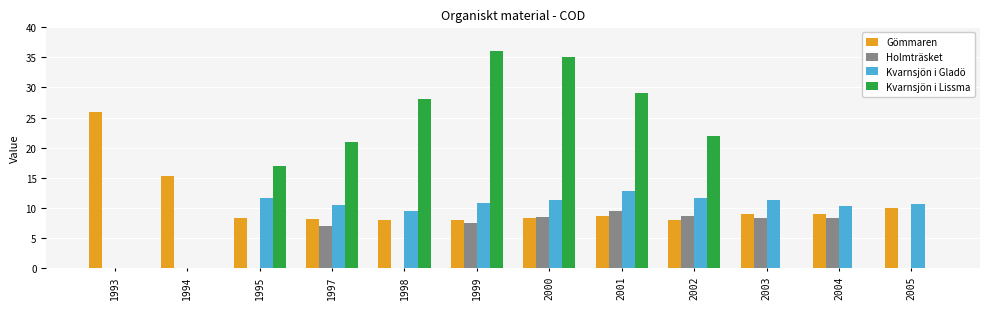

Are the bars grouped side by side (vs. stacked)?

Yes